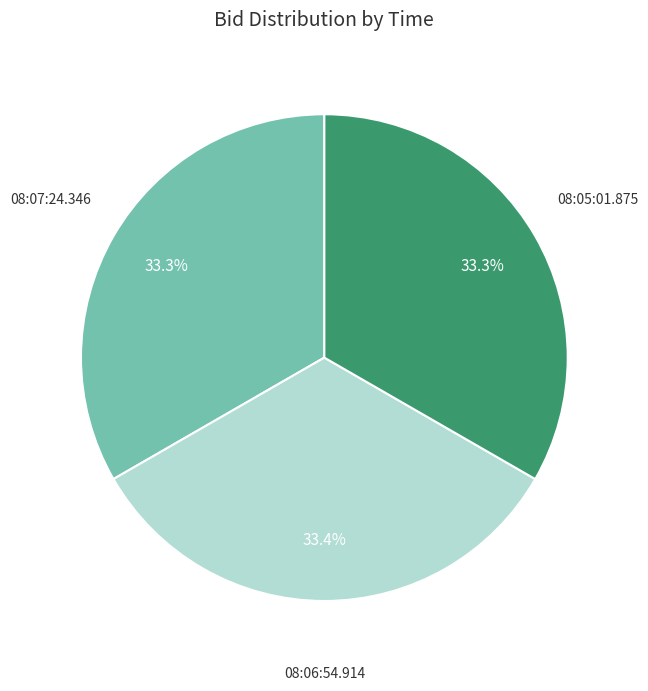

Is there a majority slice in this chart?

No